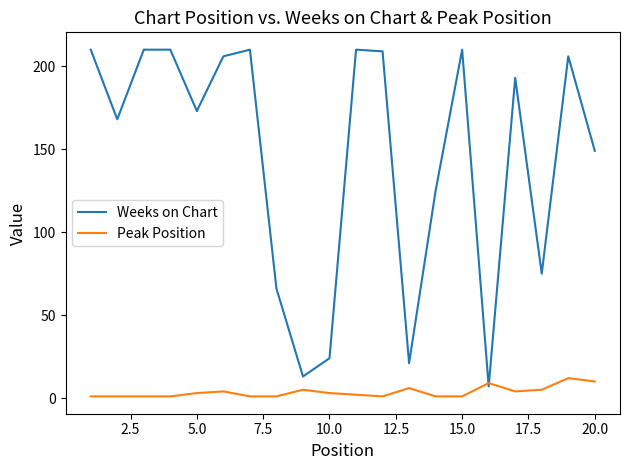

Which series has the largest total across all categories?

Weeks on Chart